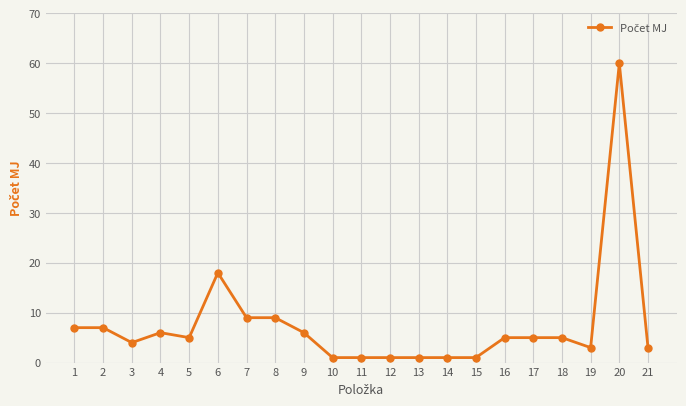

What is the change in value from 1 to 16?

-2